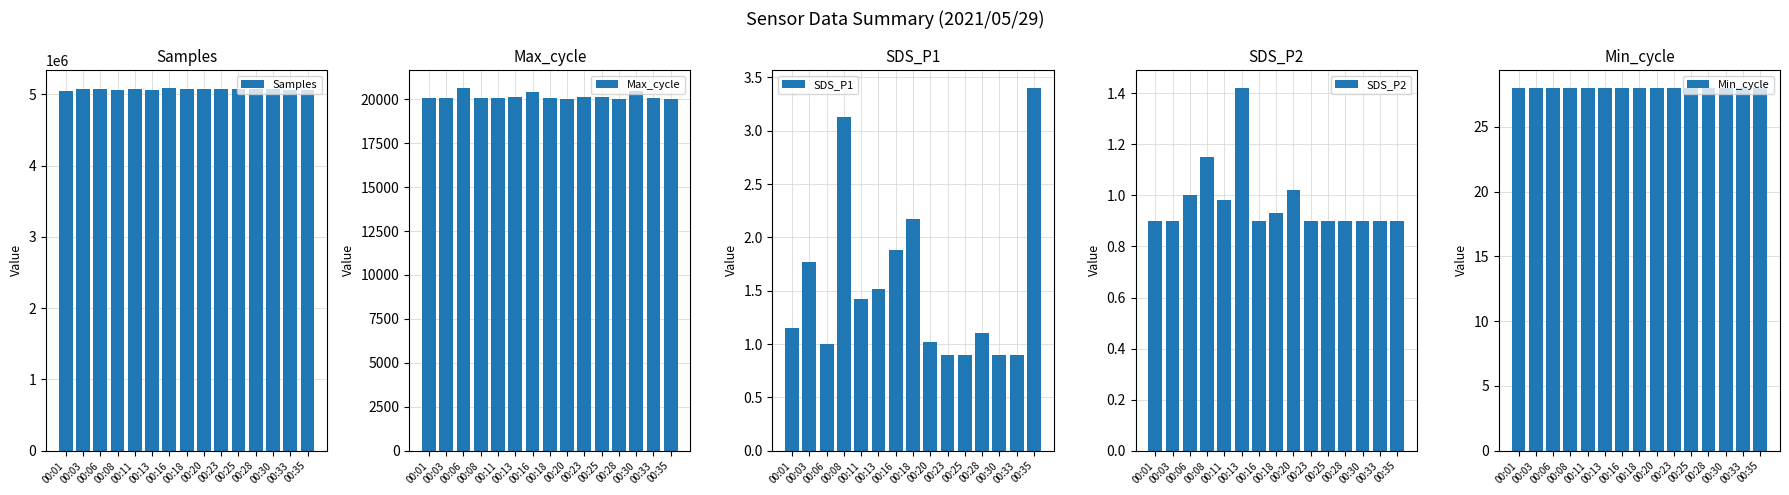

At which category is the sum across all series the highest?

00:16